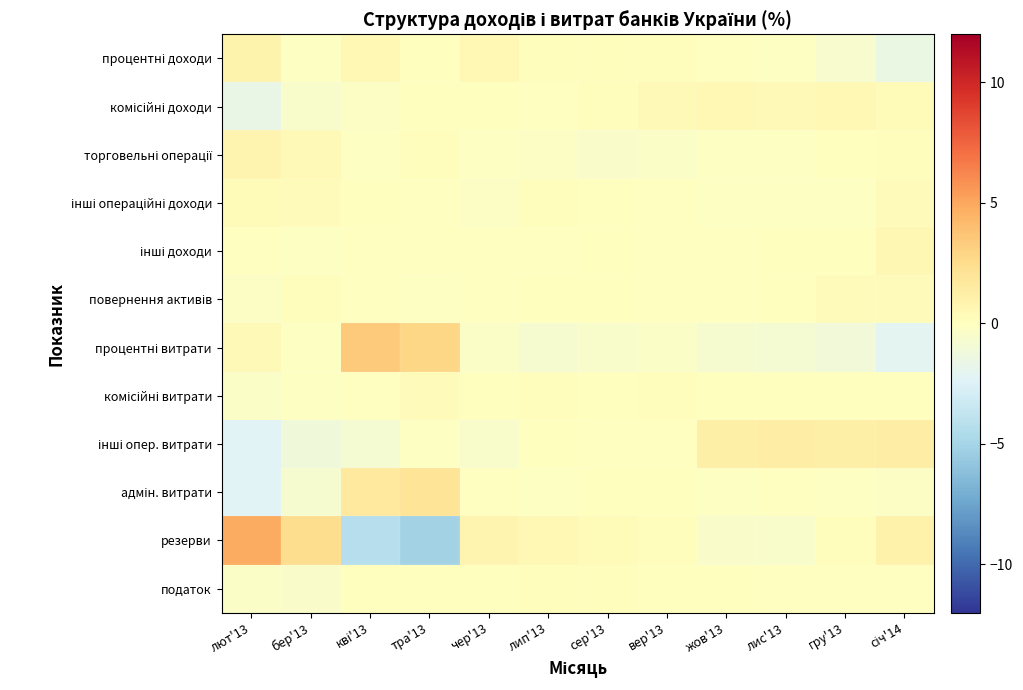

At how many categories does at least one series exceed 0?

12